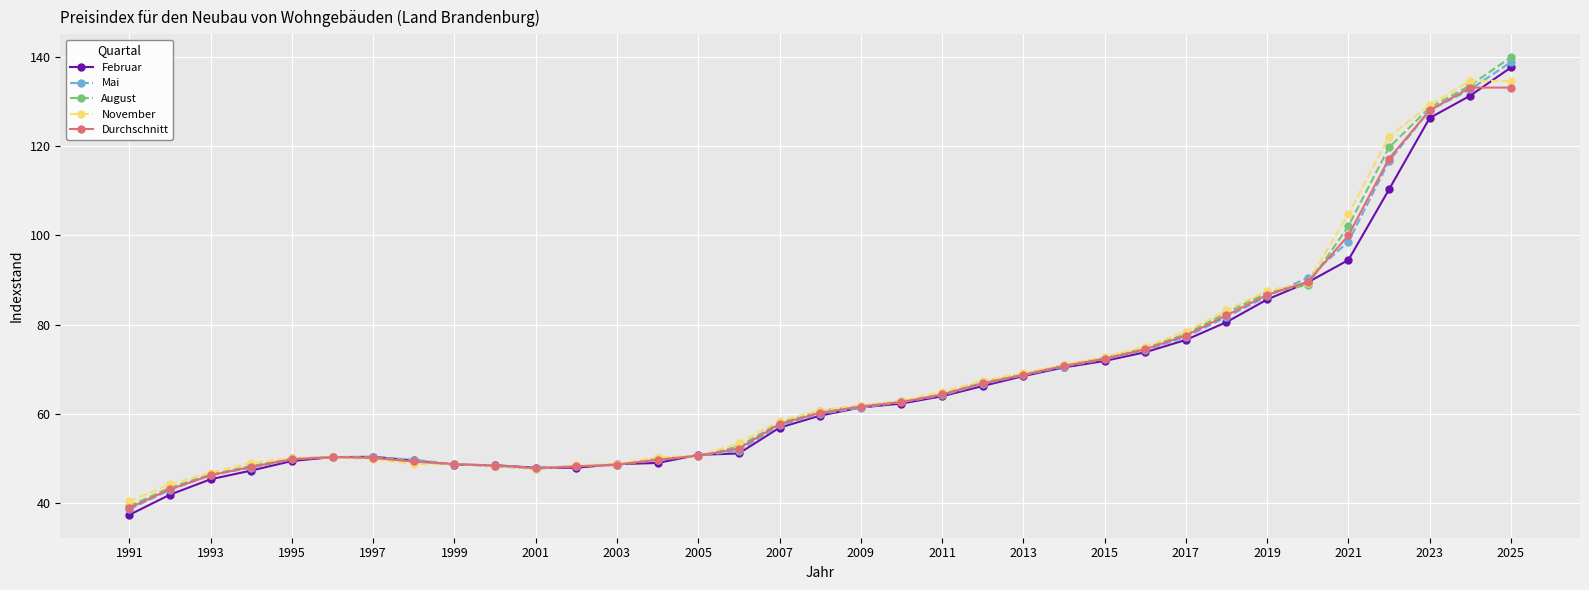

Which series ends up on top after the final intersection of November and August?

August